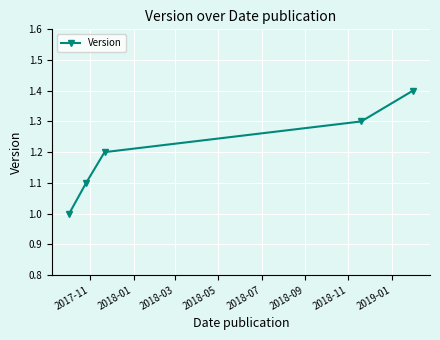

True or false: the data has more than 2 interior local peaks.

False